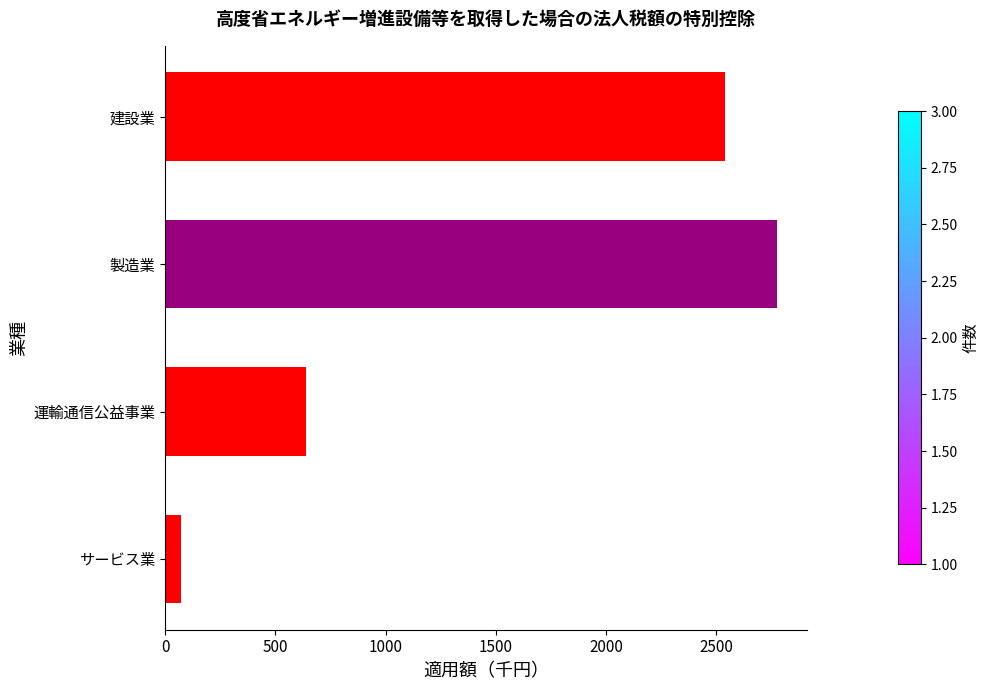

True or false: the data shows 2541 at 建設業.

True